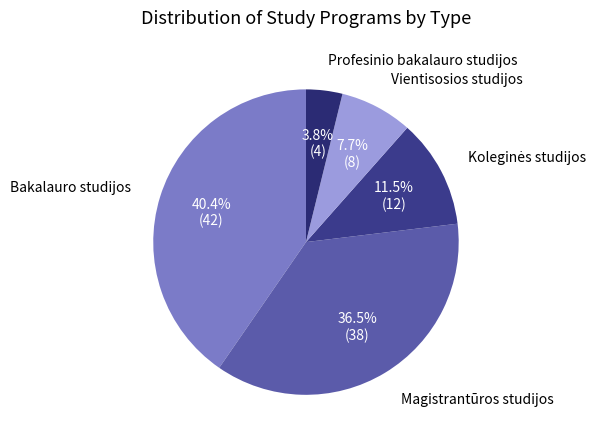

Does Bakalauro studijos account for over 50% of the chart?

No